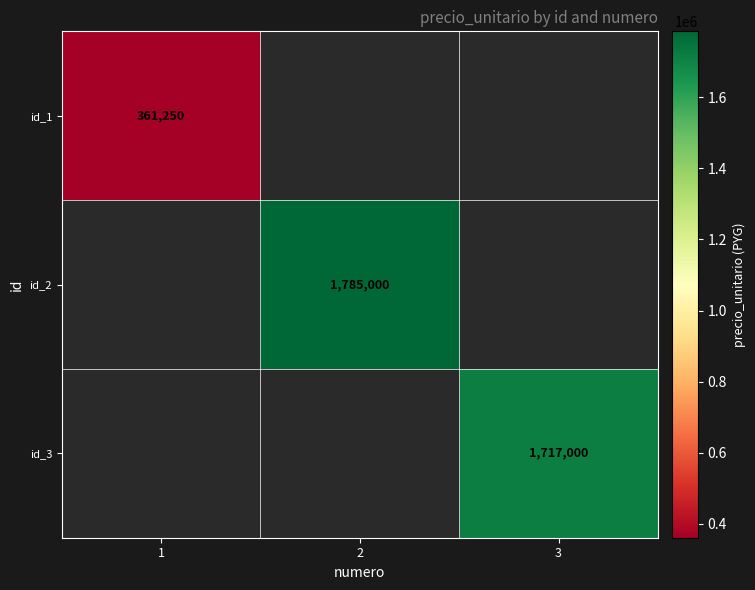

The value of id_2 at 2 is 1785000. True or false?

True